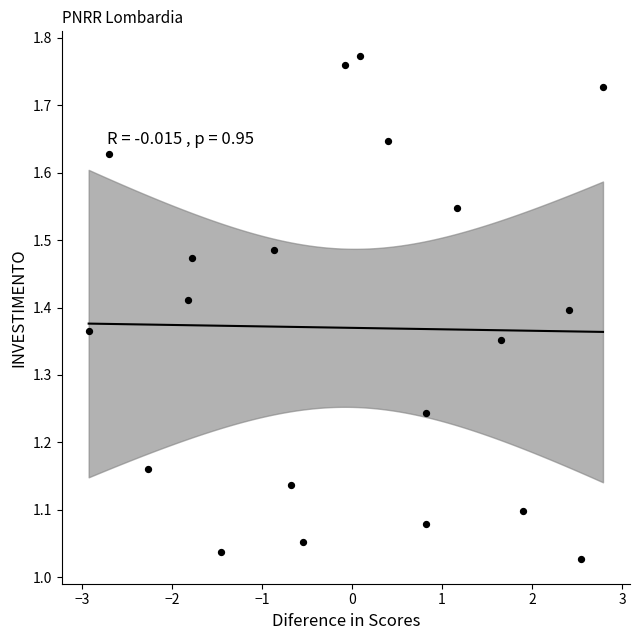

What is the range of X values (max minus min)?

5.7